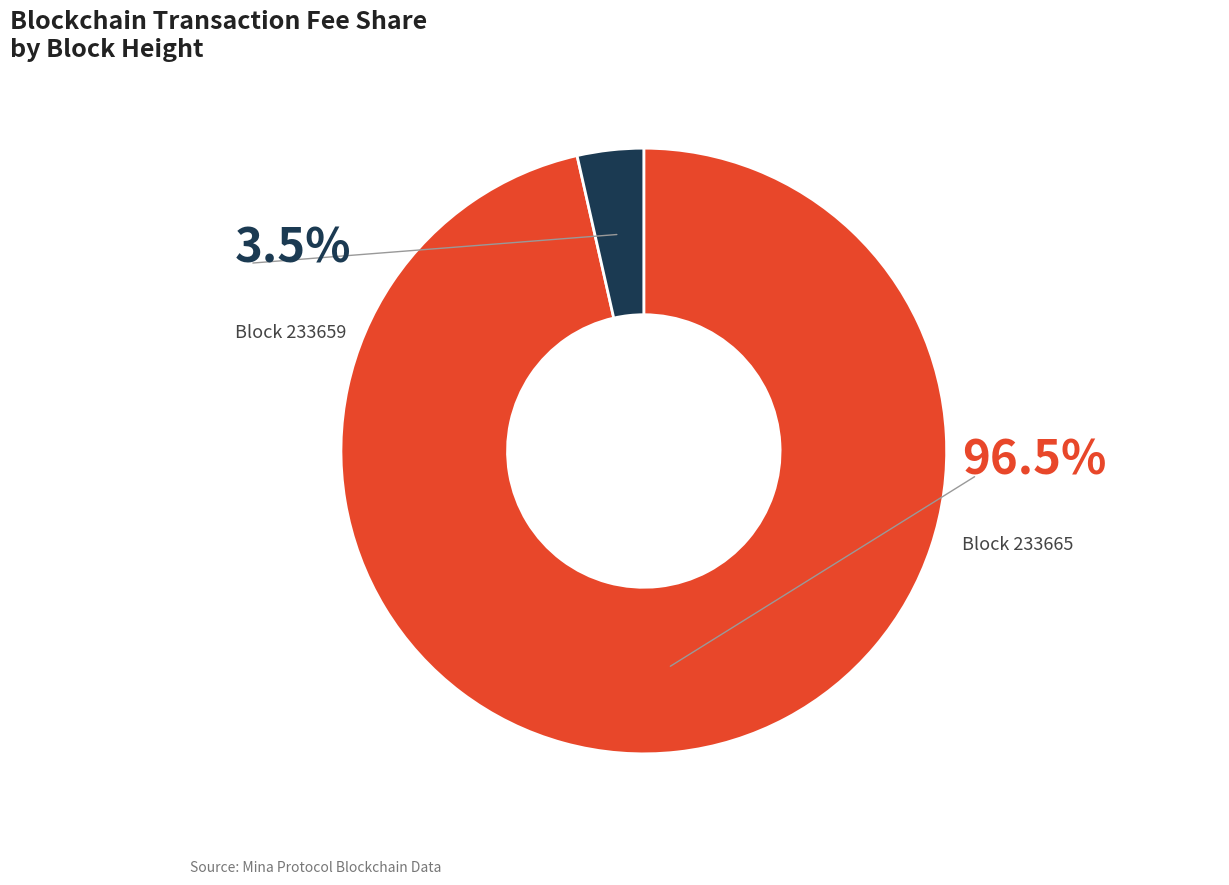

To the nearest percent, what is the difference between the largest and smallest slice percentages?

93%